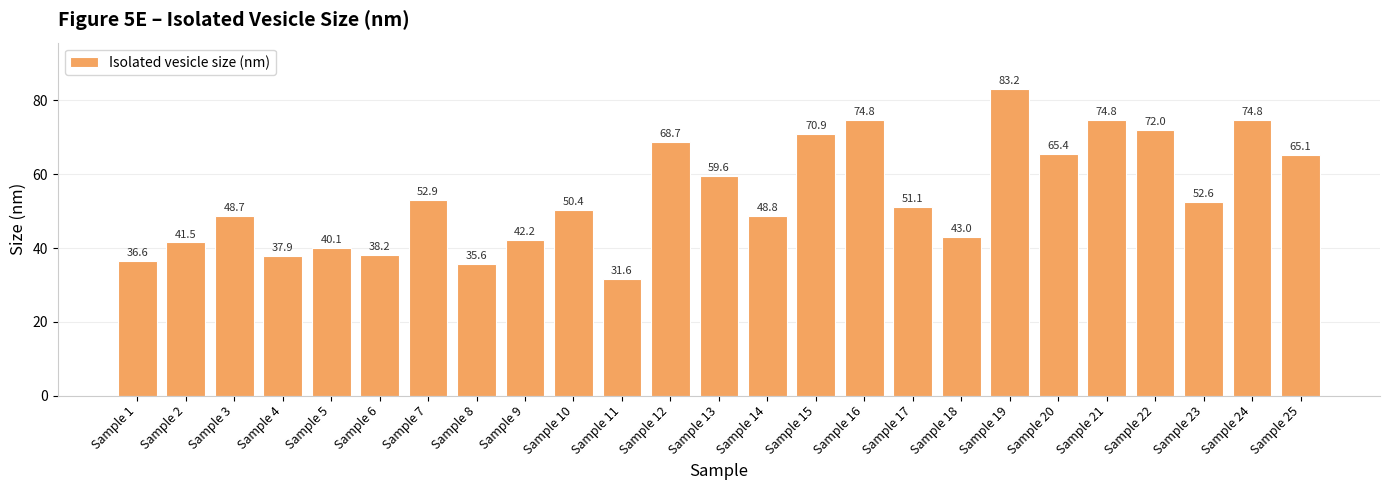

What is the average value?

54.4